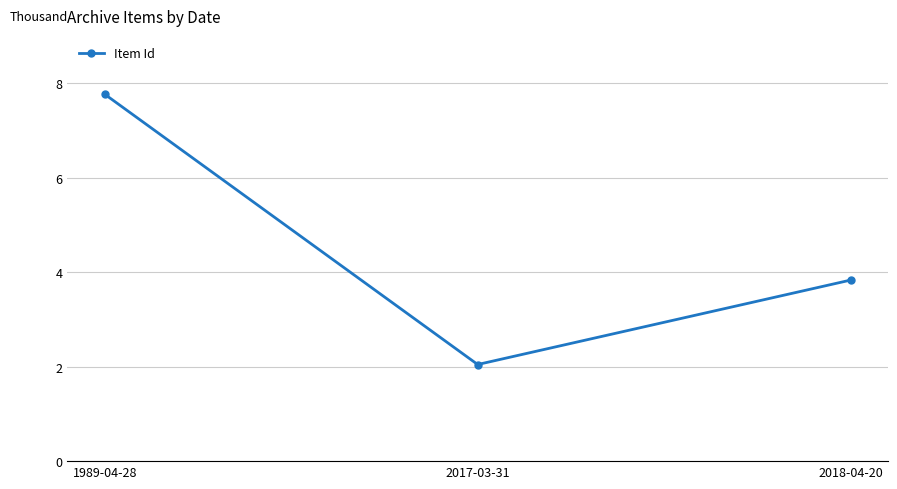

Is this an area chart (filled region under the line)?

No